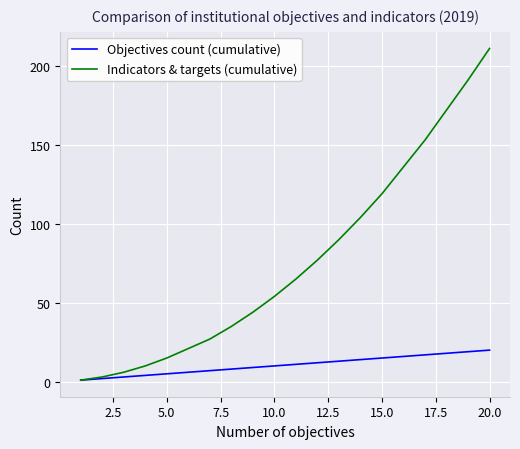

List the series in order of their peak value, lowest first.

Objectives count (cumulative), Indicators & targets (cumulative)